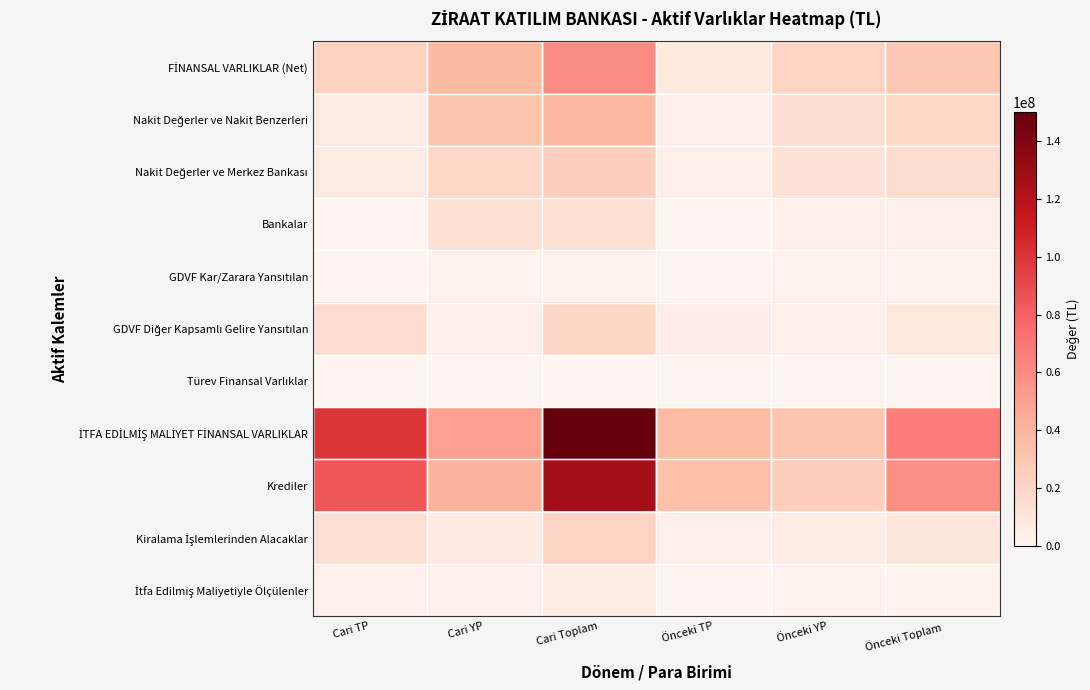

Which series has the largest range (max minus min)?

İTFA EDİLMİŞ MALİYET FİNANSAL VARLIKLAR